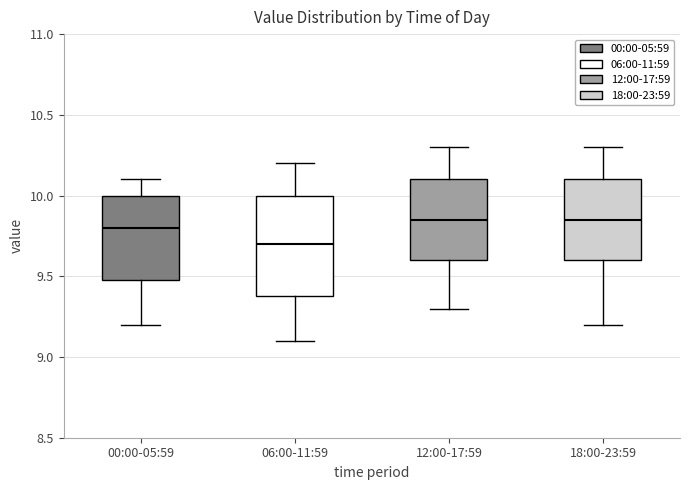

Reading left to right, read every box against the y-axis: the position of its median line, the range the box covers, and the ends of its whiskers. The values are not printed on the chart, so give them approximately, as read against the axis.

00:00-05:59: median 9.80, box 9.50 to 10.00, whiskers 9.20 to 10.10
06:00-11:59: median 9.70, box 9.40 to 10.00, whiskers 9.10 to 10.20
12:00-17:59: median 9.85, box 9.60 to 10.10, whiskers 9.30 to 10.30
18:00-23:59: median 9.85, box 9.60 to 10.10, whiskers 9.20 to 10.30